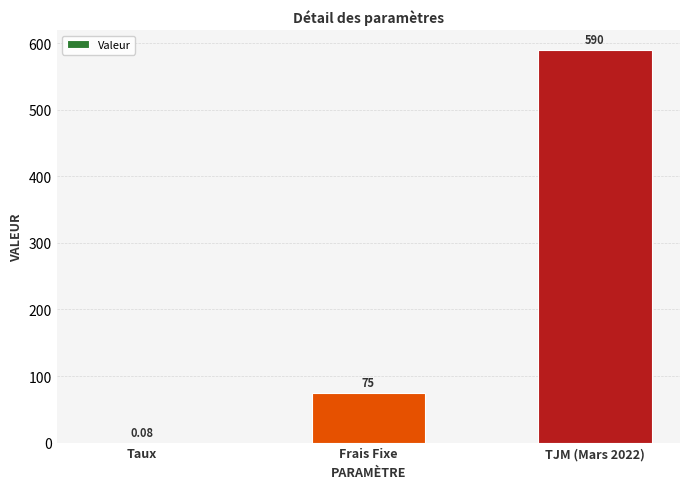

True or false: the data shows 590.0 at TJM (Mars 2022).

True